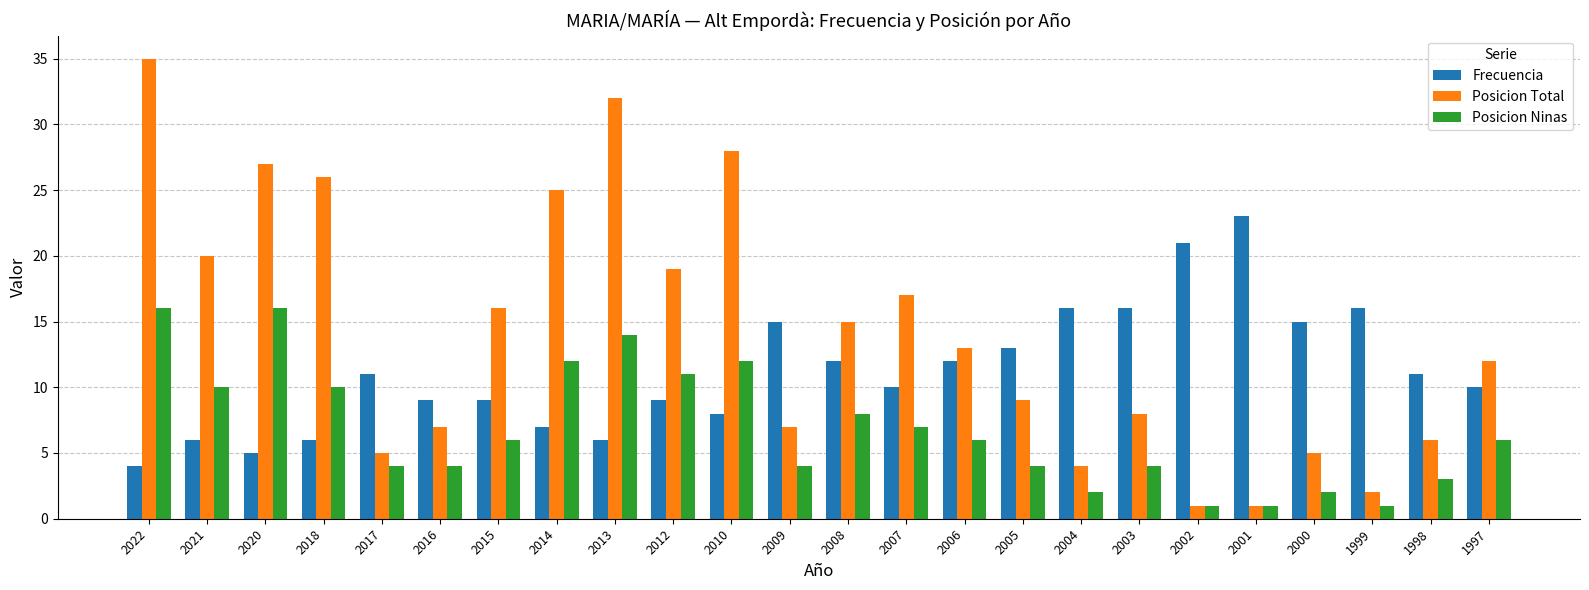

What is the difference between the maximum and second lowest values in the Posicion Ninas series?

15